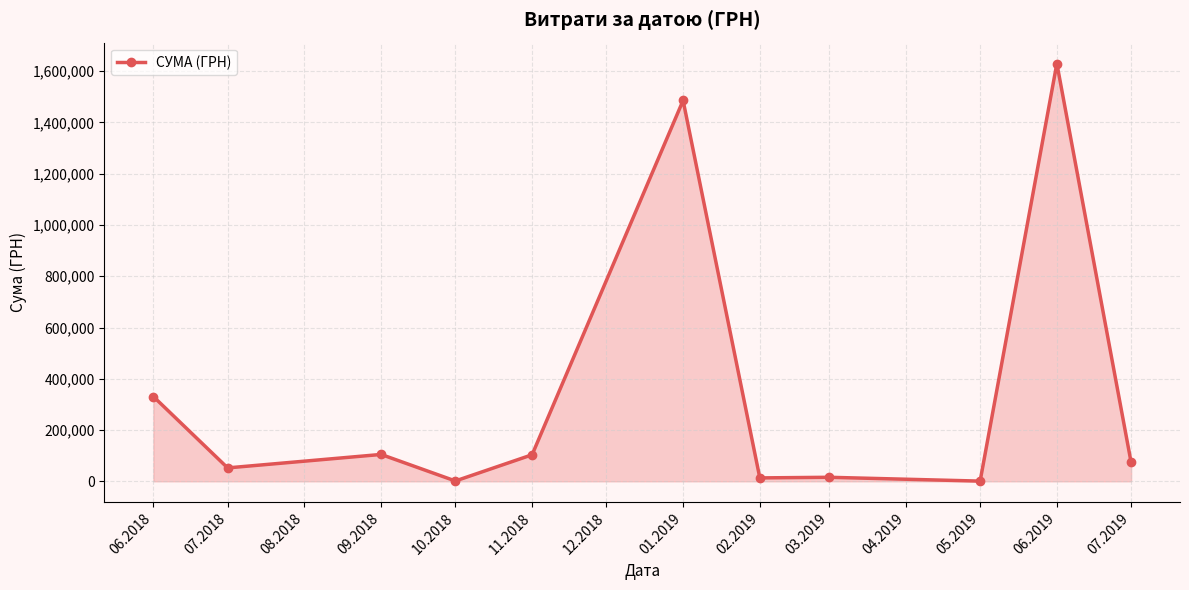

The value at 01.2019 is 9022.2. True or false?

False